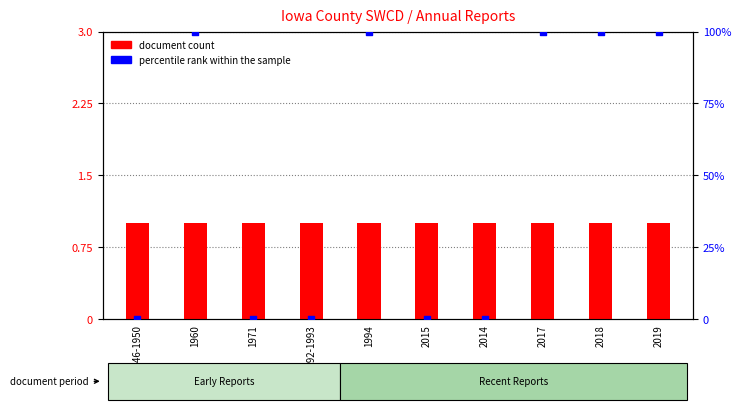

Is the value of document count at 1971 greater than the value of percentile rank within the sample at 1946-1950?

Yes